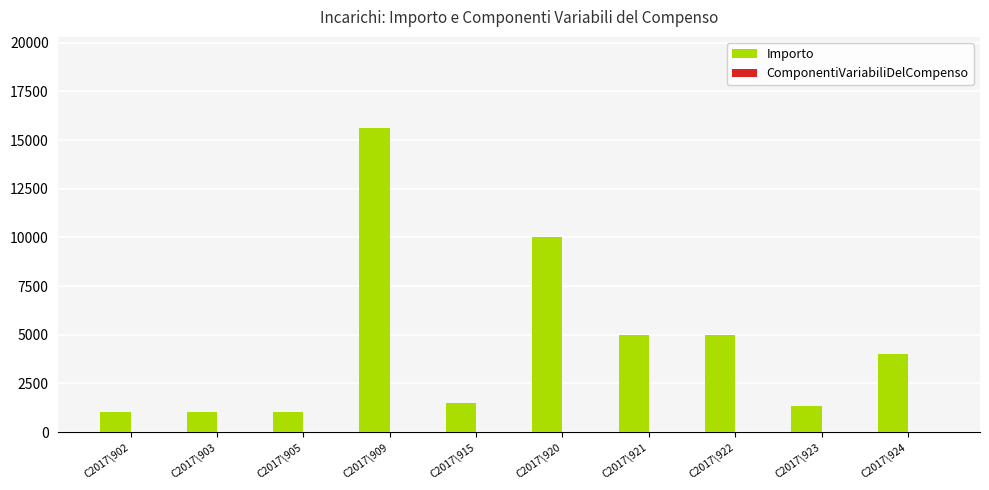

Are the bars grouped side by side (vs. stacked)?

No